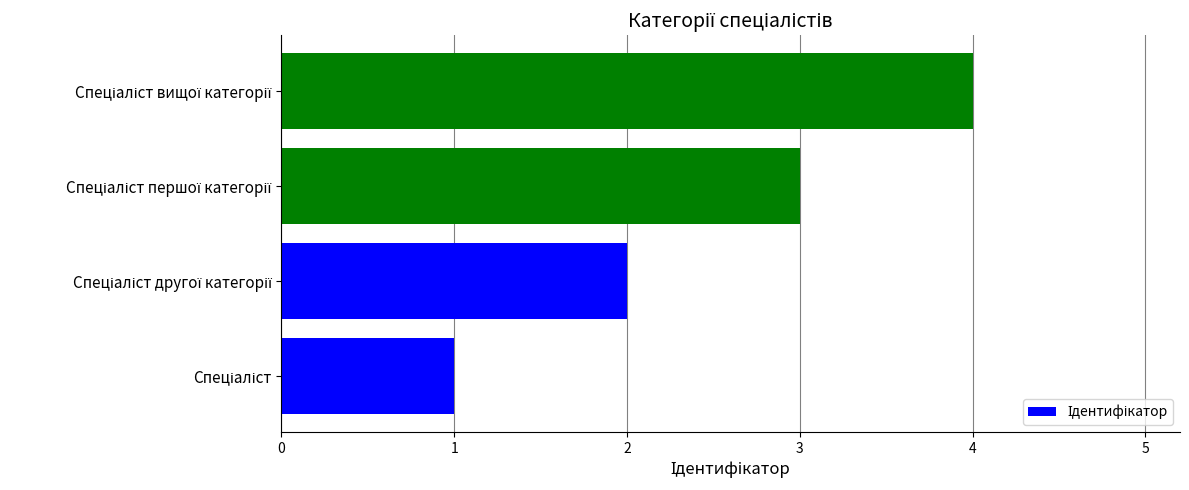

What is the maximum value shown in the chart?

4